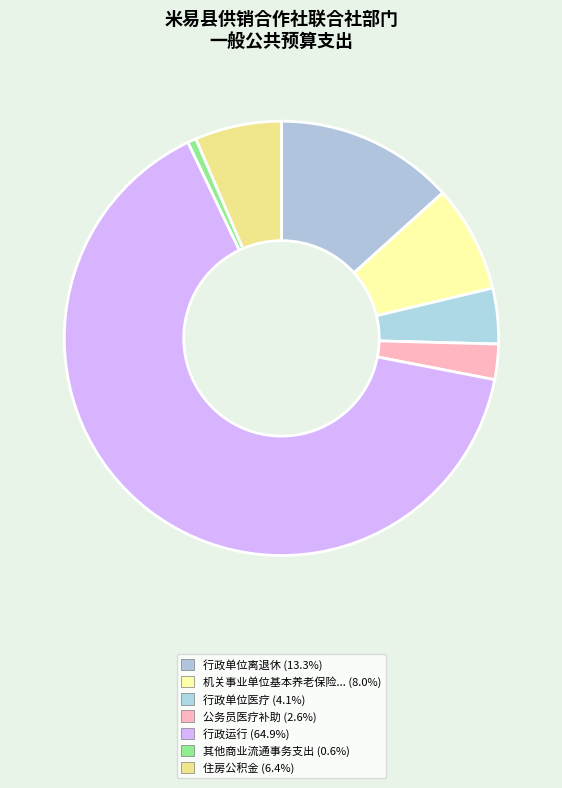

How many slices are in this pie chart?

7